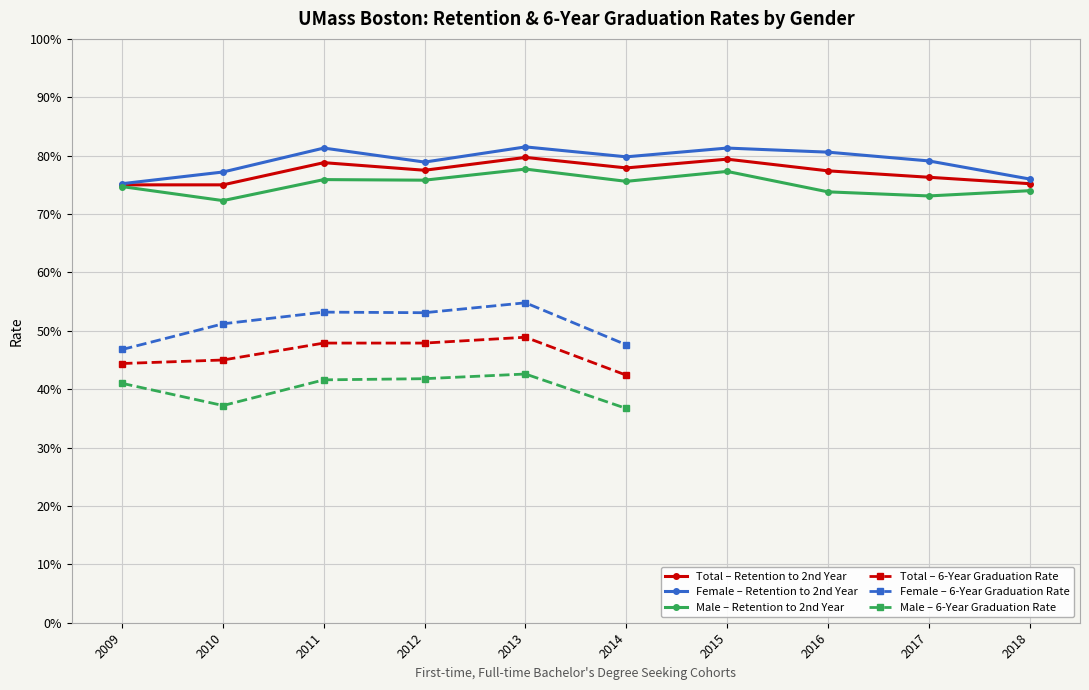

Is it true that Total equals 0.2 at 6?

False